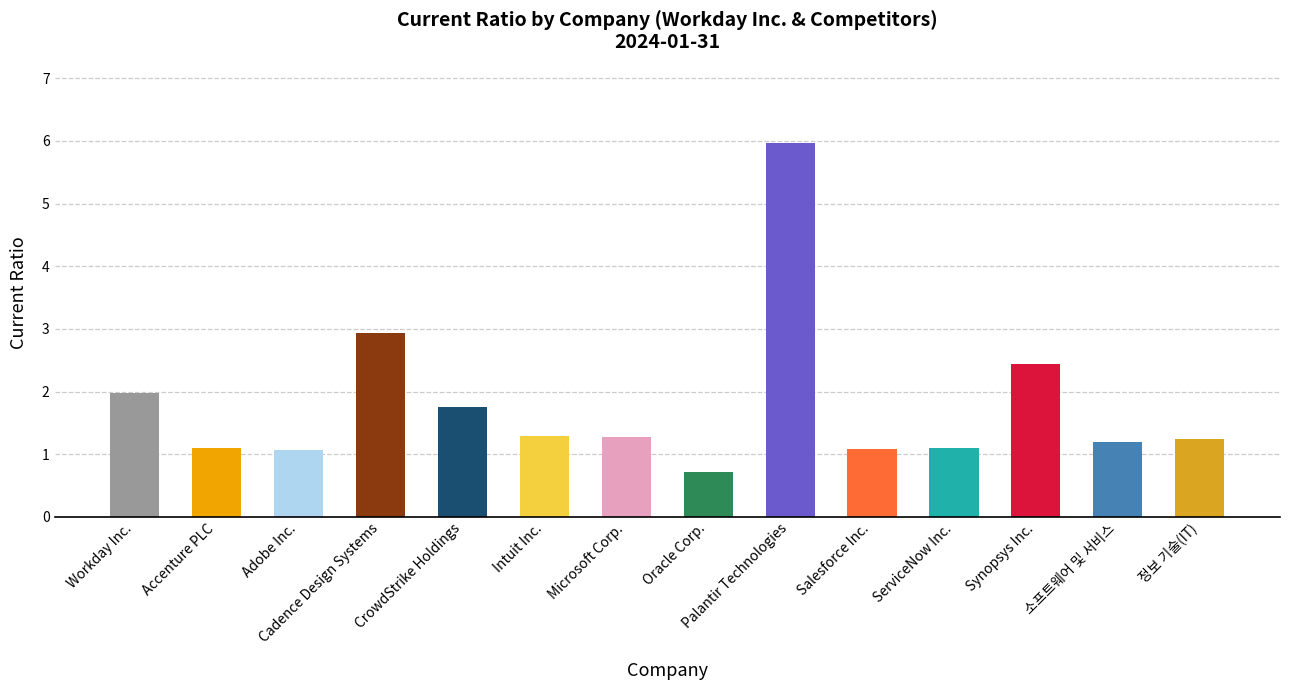

True or false: the data shows 0.7 at Workday Inc..

False